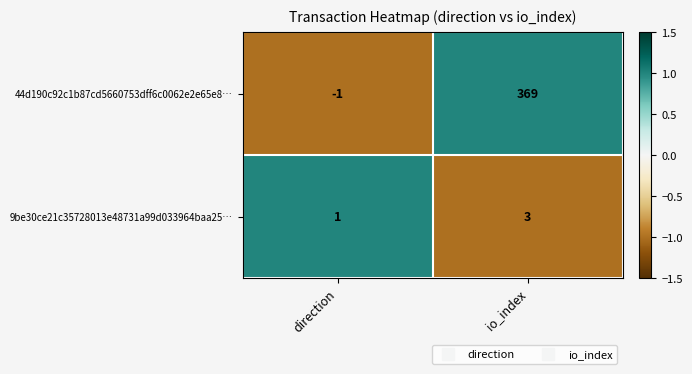

What is the approximate value of 44d190c92c1b87cd5660753dff6c0062e2e65e8… at io_index, to the nearest 10?

370